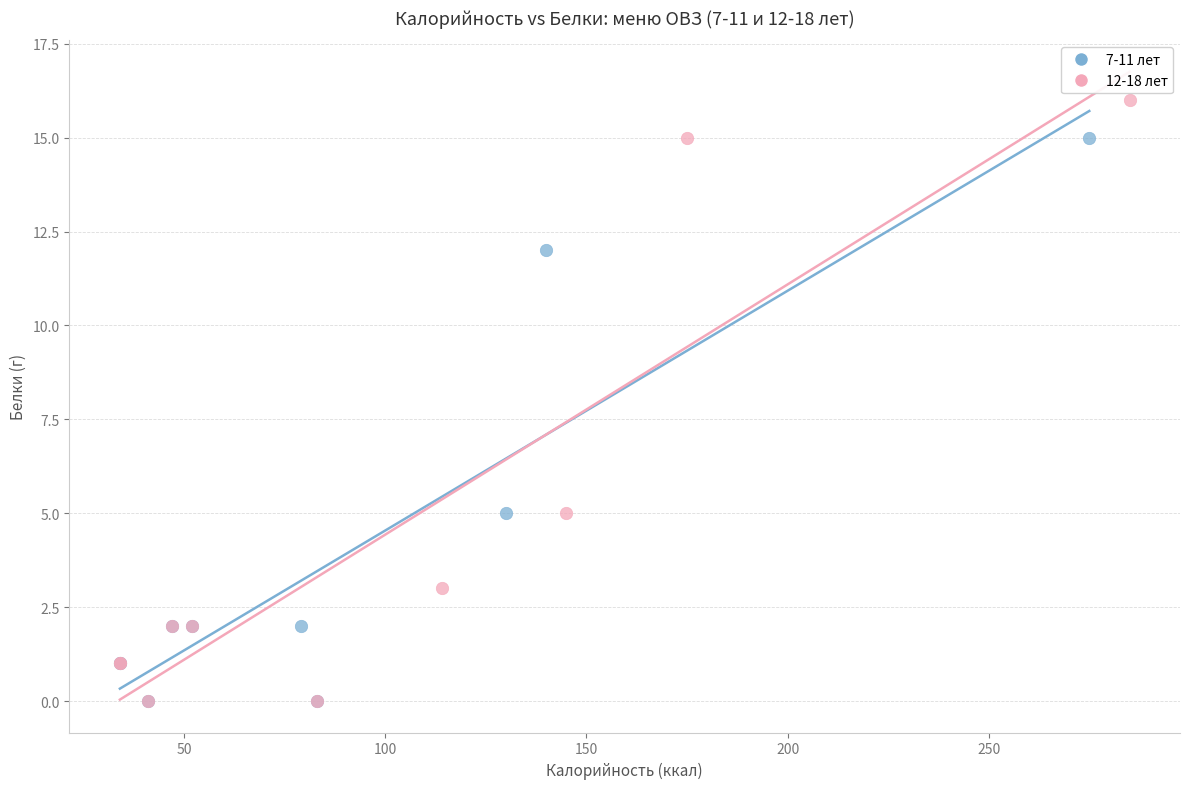

Which series has the largest Y range (max minus min)?

12-18 лет